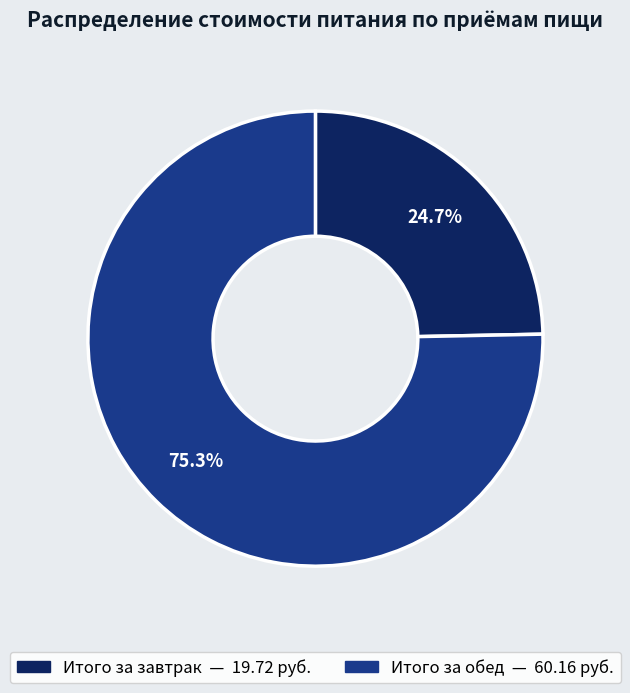

Is there a majority slice in this chart?

Yes